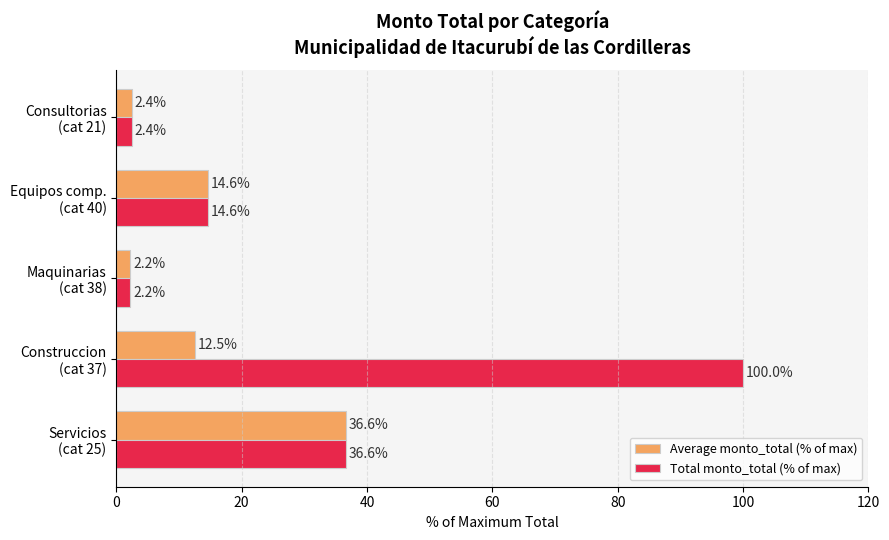

List the labels in order of Total monto_total (% of max) value, smallest first.

Maquinarias
(cat 38), Consultorias
(cat 21), Equipos comp.
(cat 40), Servicios
(cat 25), Construccion
(cat 37)